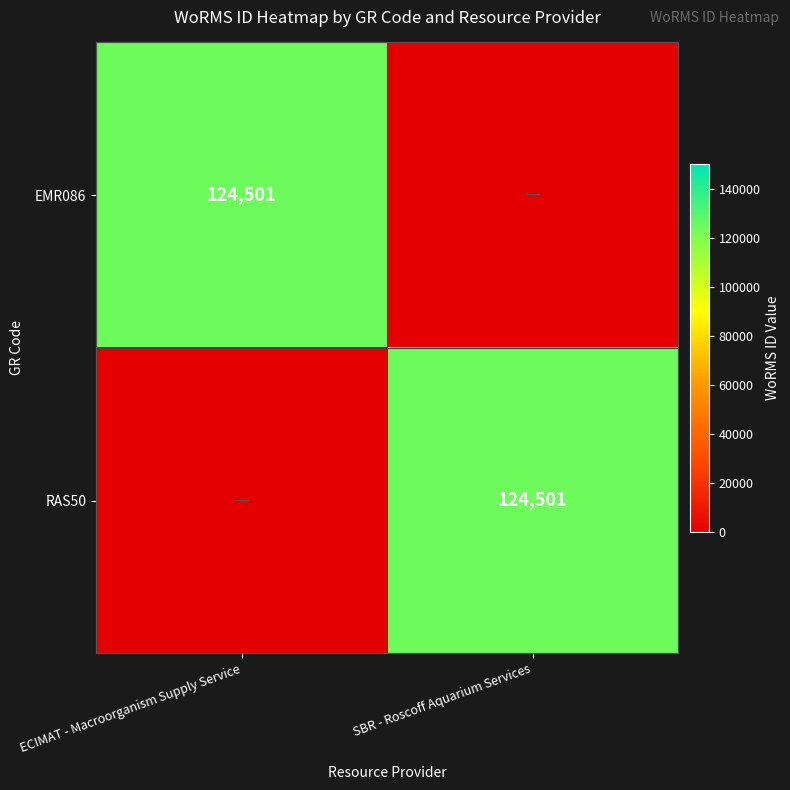

The EMR086 series shows 44948 at ECIMAT - Macroorganism Supply Service. True or false?

False